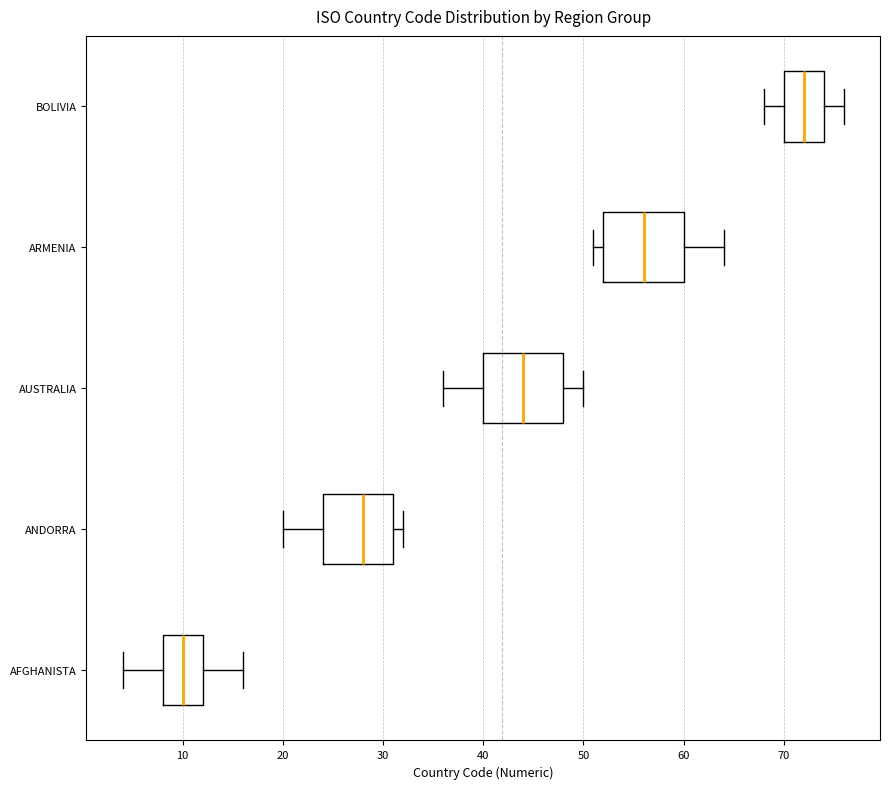

Reading bottom to top, transcribe this box plot: for each box, give where its median line is, the range the box spans, and where its two whiskers end, as read against the x-axis. The values are not printed on the chart, so give them approximately, as read against the axis.

AFGHANISTA: median 10, box 8 to 12, whiskers 4 to 16
ANDORRA: median 28, box 24 to 31, whiskers 20 to 32
AUSTRALIA: median 44, box 40 to 48, whiskers 36 to 50
ARMENIA: median 56, box 52 to 60, whiskers 51 to 64
BOLIVIA: median 72, box 70 to 74, whiskers 68 to 76